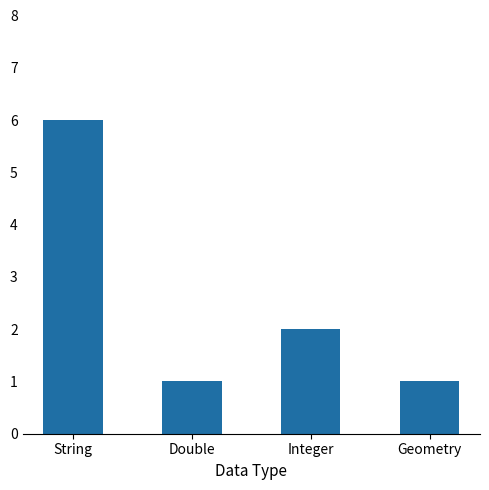

What is the change in value from String to Double?

-5